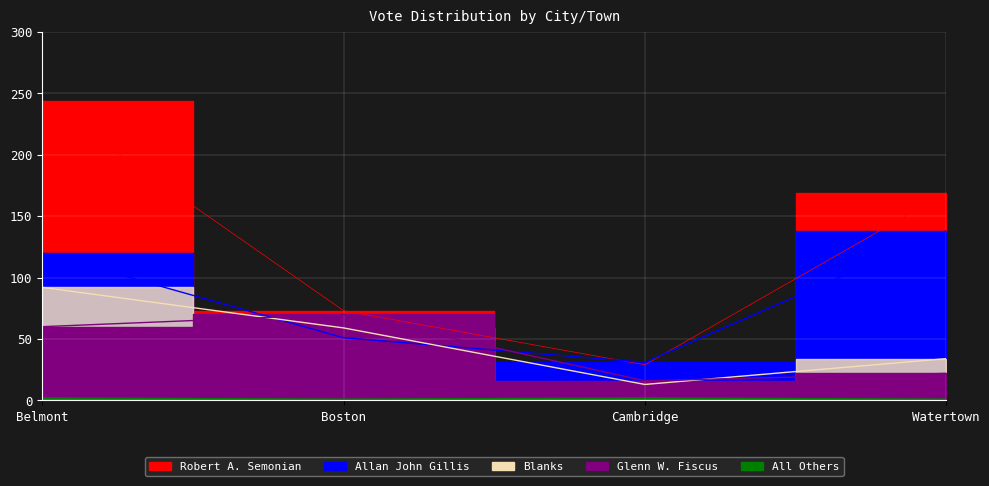

At which category does Robert A. Semonian reach its first local valley?

Cambridge